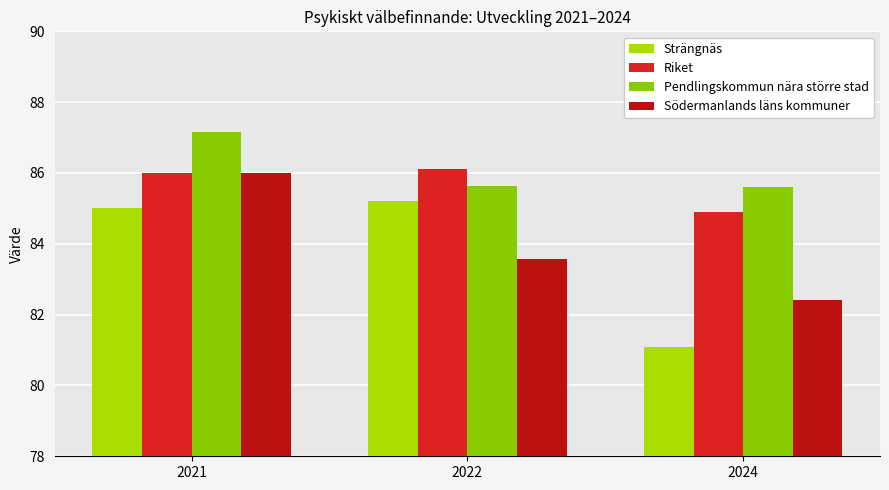

How many groups of bars are there?

3